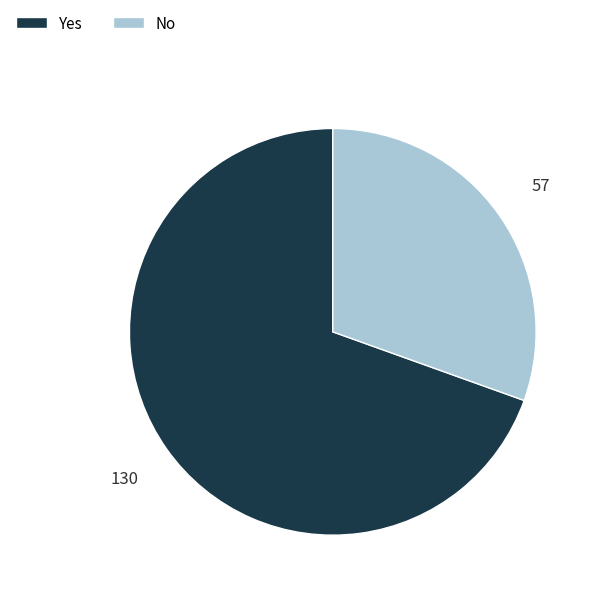

What is the largest slice in the pie chart?

Yes